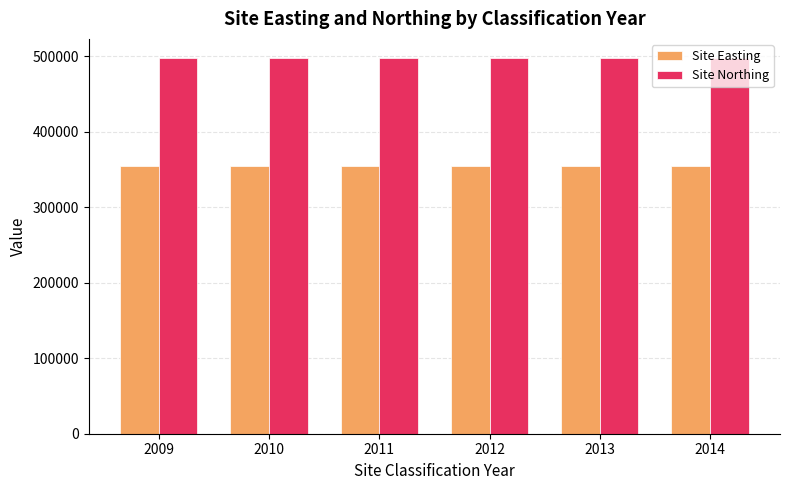

What is the value of the Site Easting bar at the 4th from the left?

354457